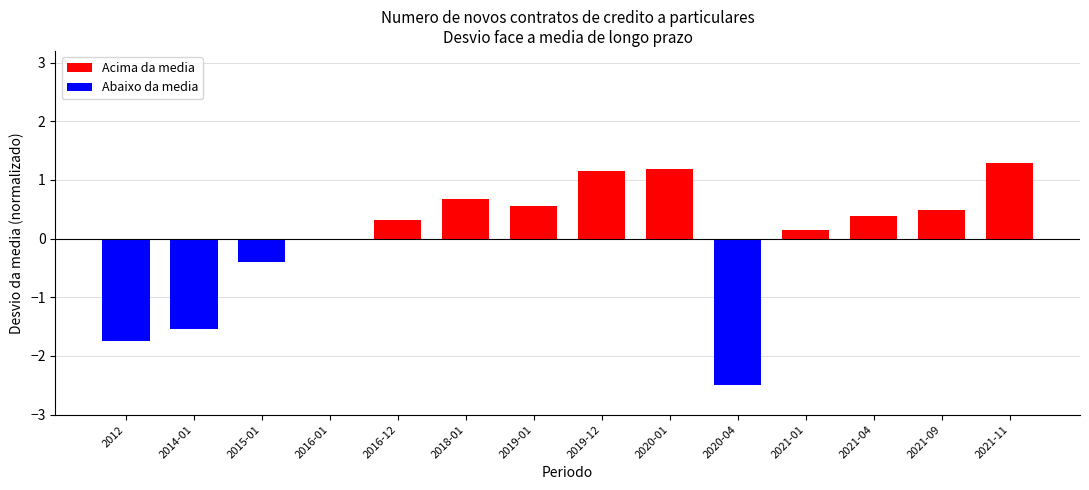

The value at 2012 is -3.0. True or false?

False